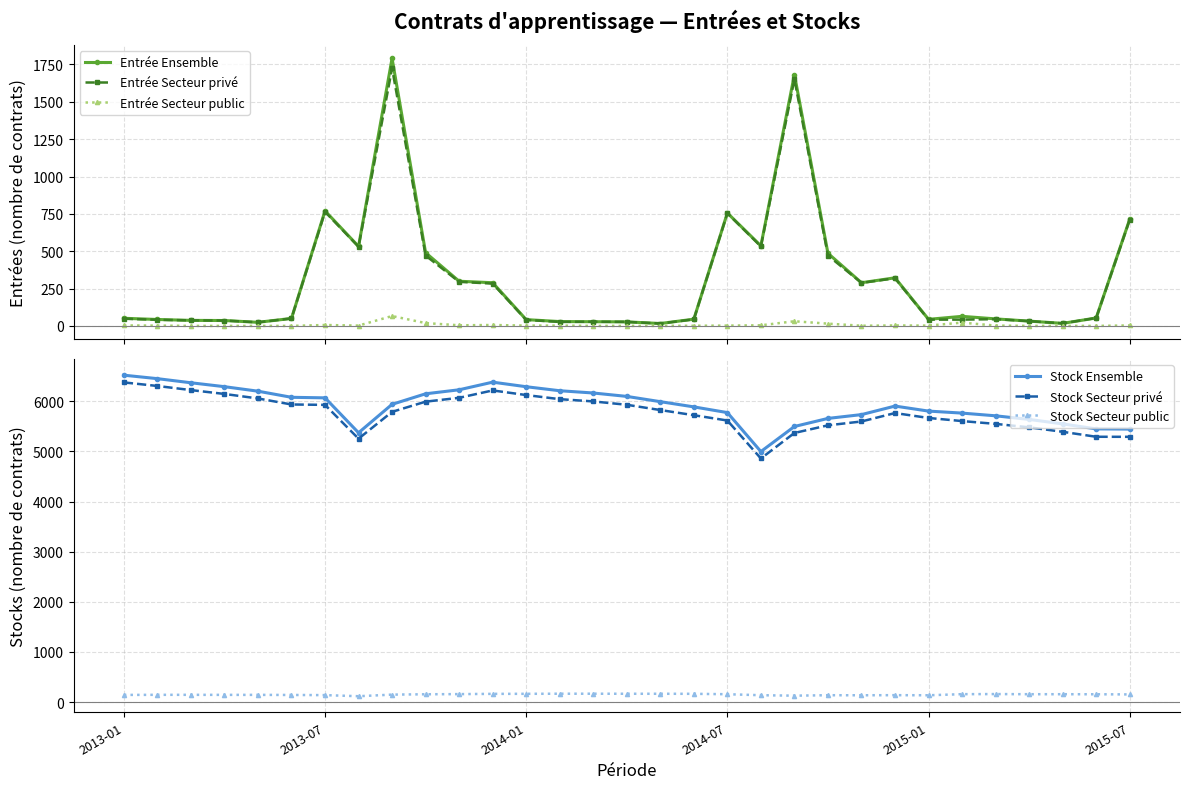

True or false: Entrée Secteur privé has a value of 295 at 10.

True